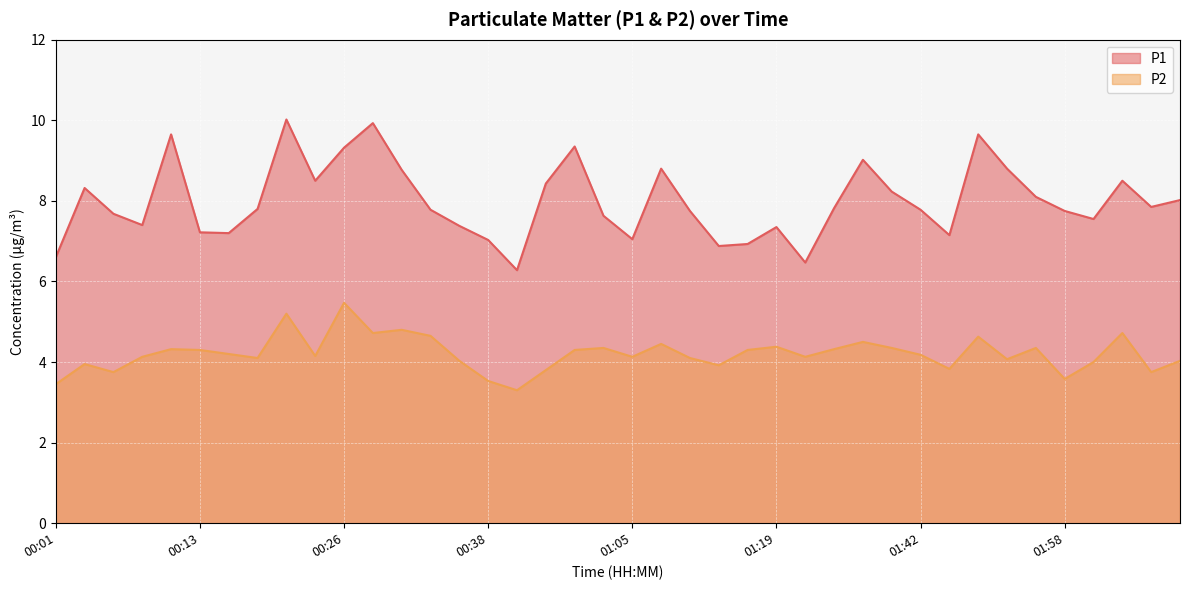

What is the label of the 21st point from the right?

01:03